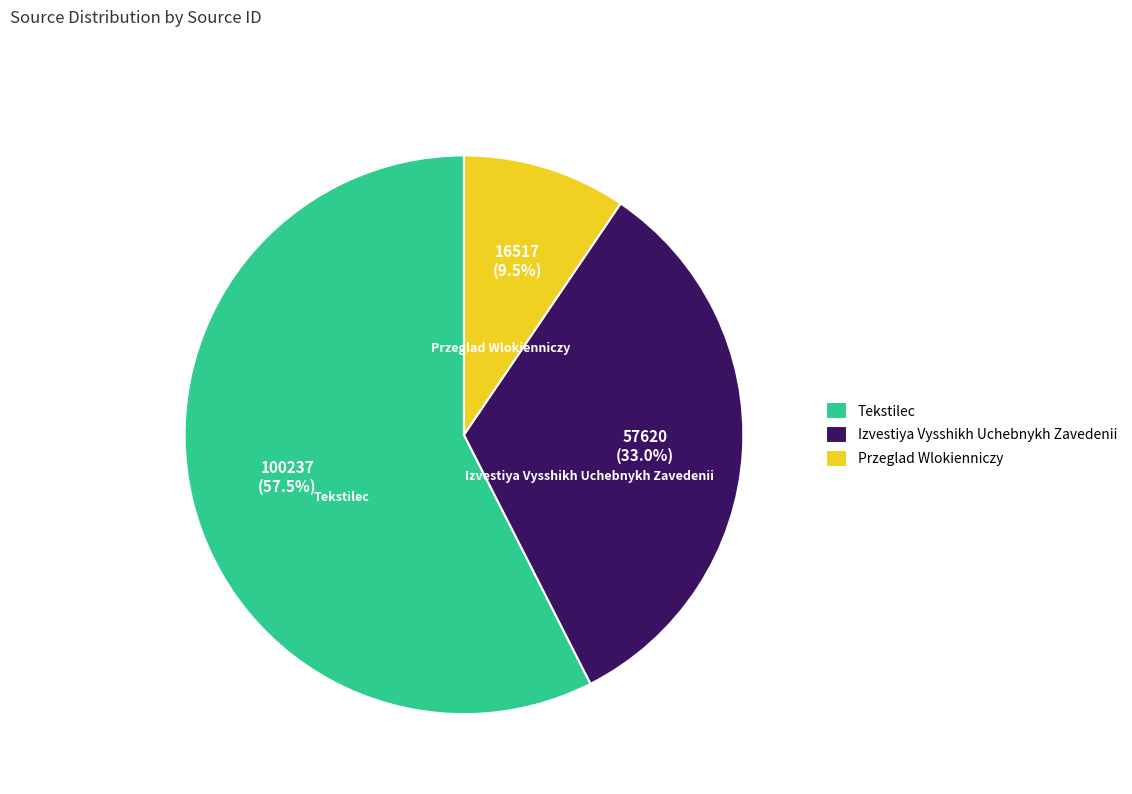

Approximately how many times larger is the value at Przeglad Wlokienniczy compared to Izvestiya Vysshikh Uchebnykh Zavedenii?

0.3